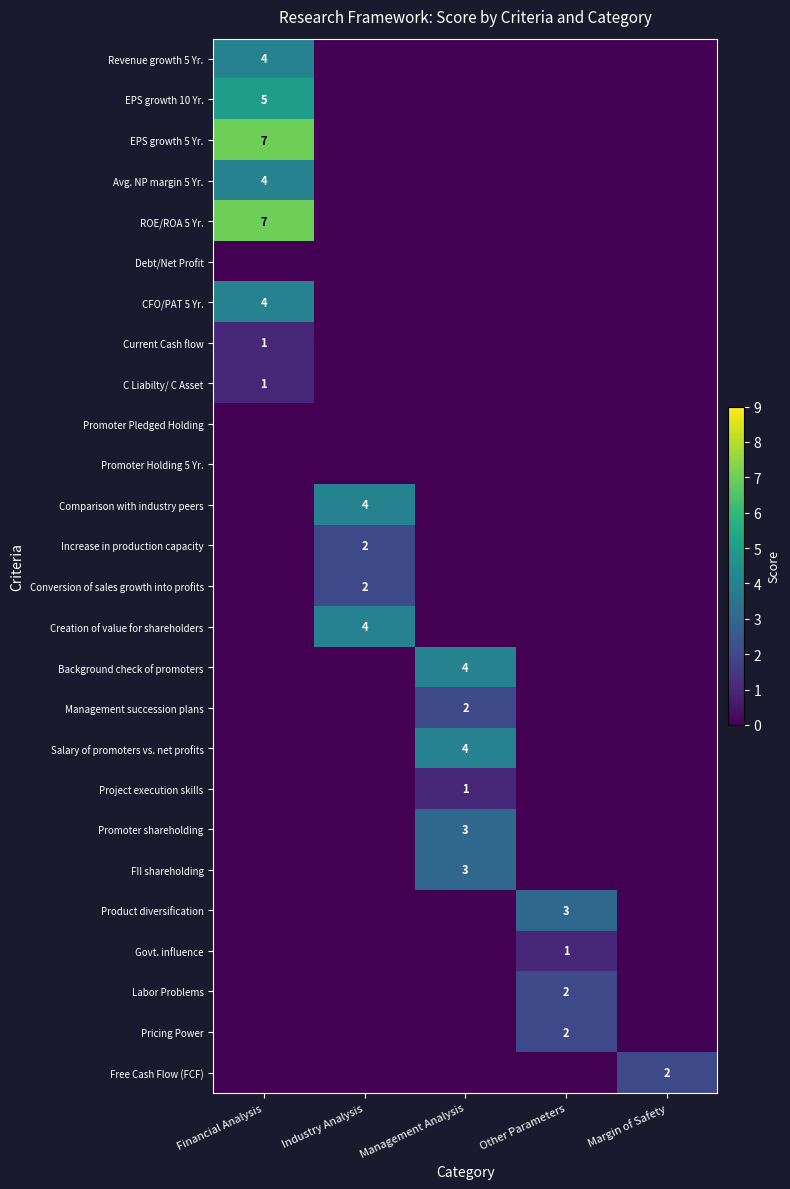

The Promoter shareholding series shows 5 at Management Analysis. True or false?

False